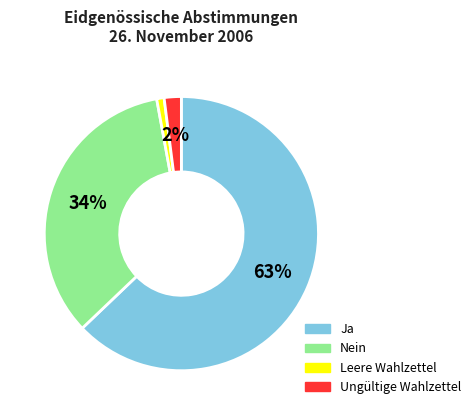

Does Nein account for over 50% of the chart?

No